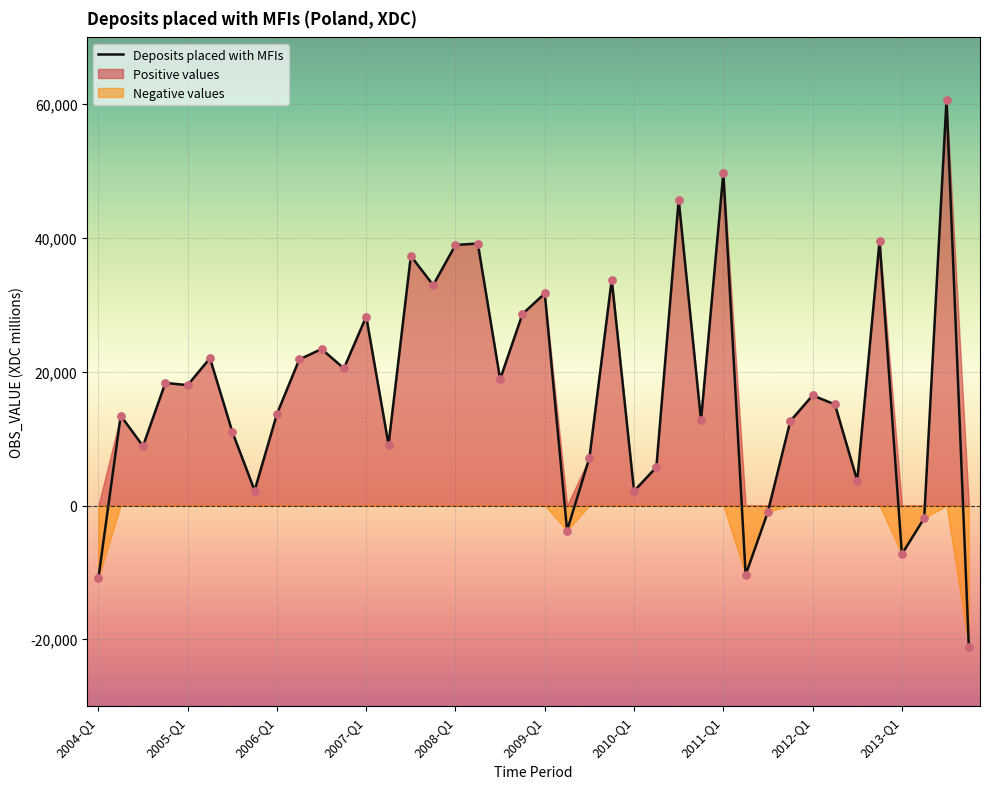

Between 2004-Q1 and 2008-Q3, which is larger?

2008-Q3